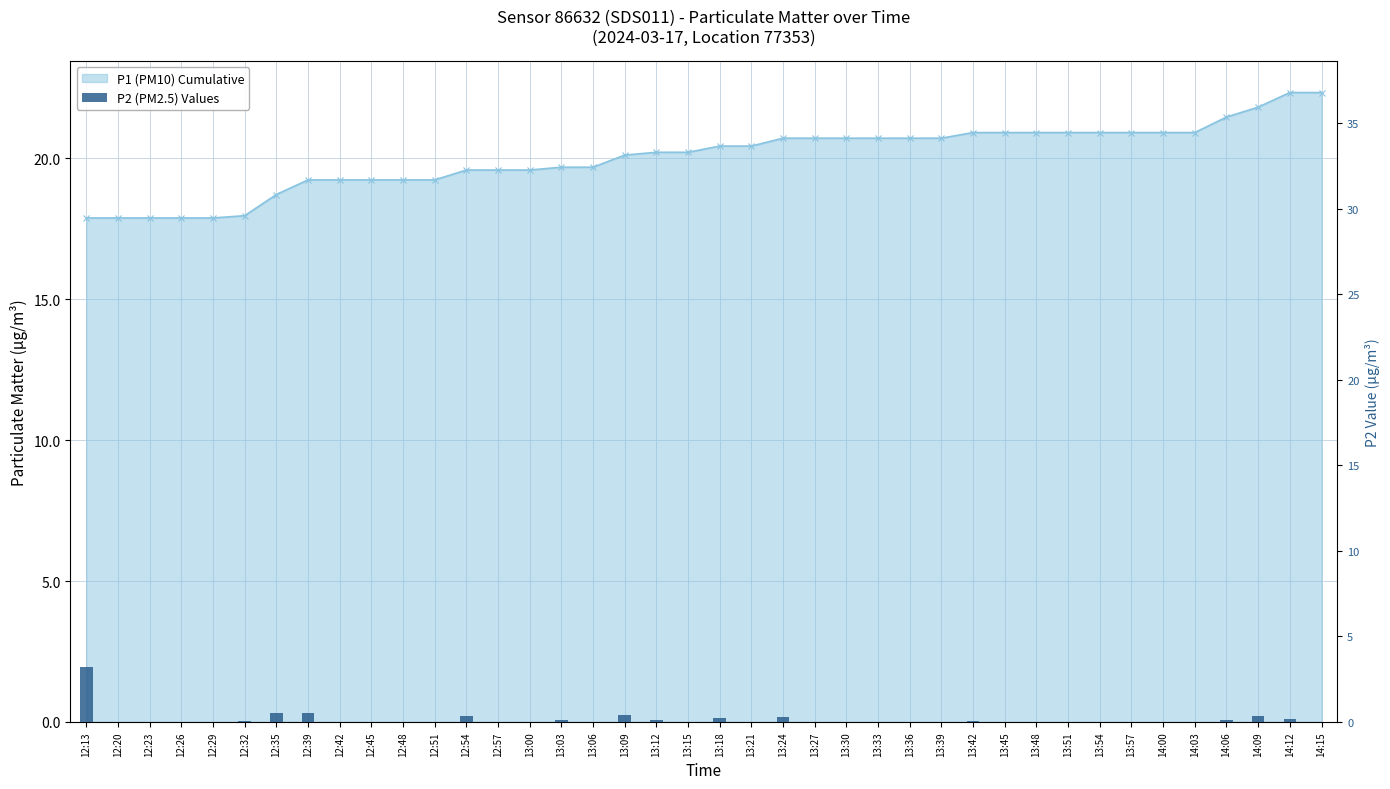

Which label corresponds to the smallest value in the chart?

12:20